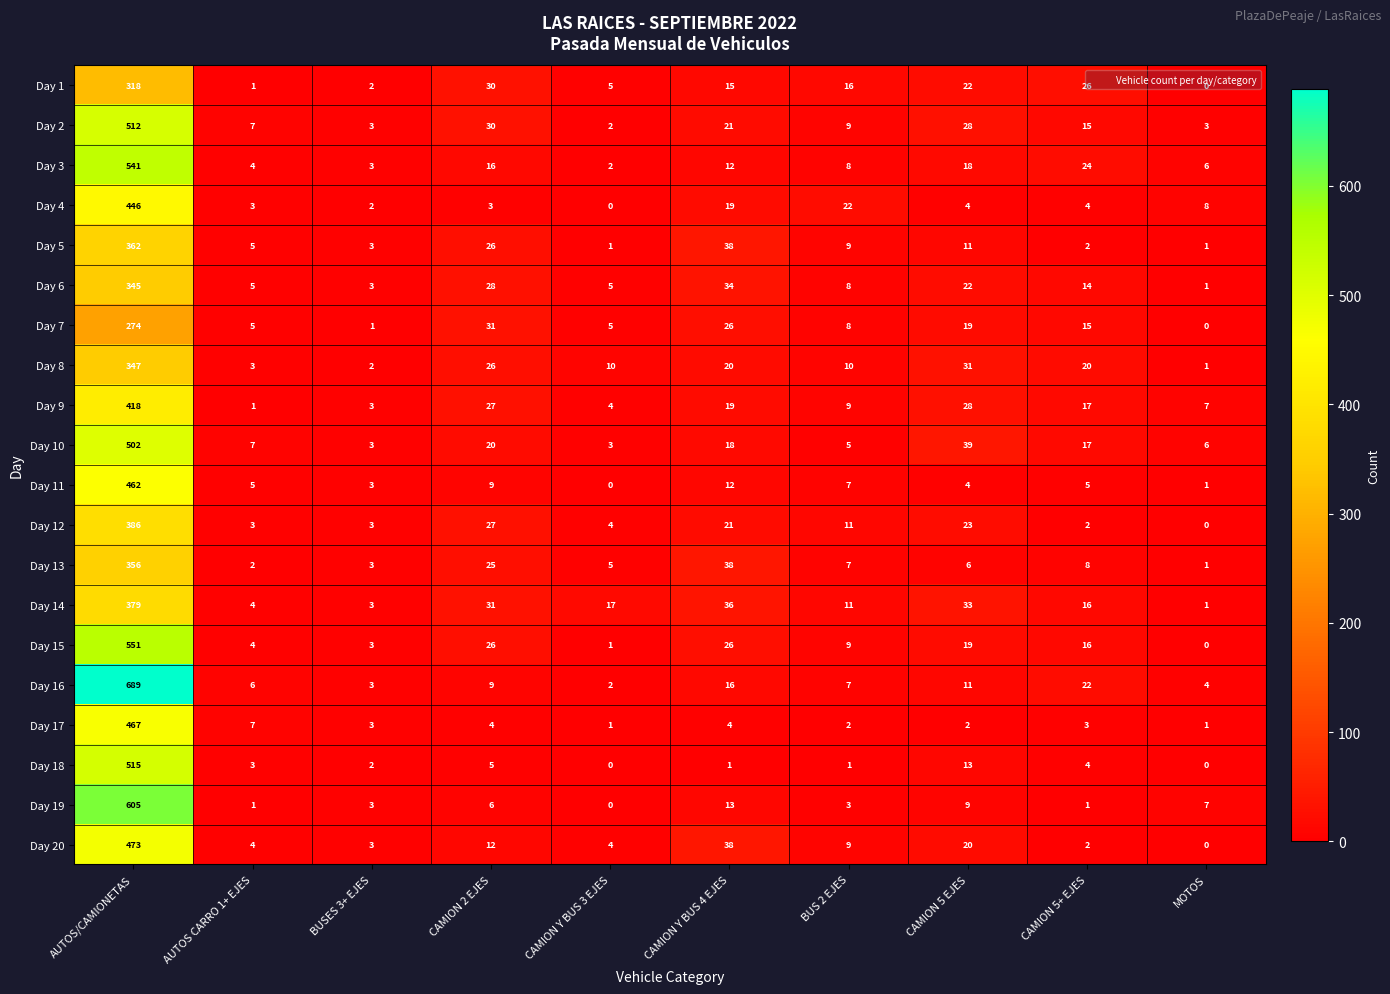

Which series has the largest range (max minus min)?

Day 16